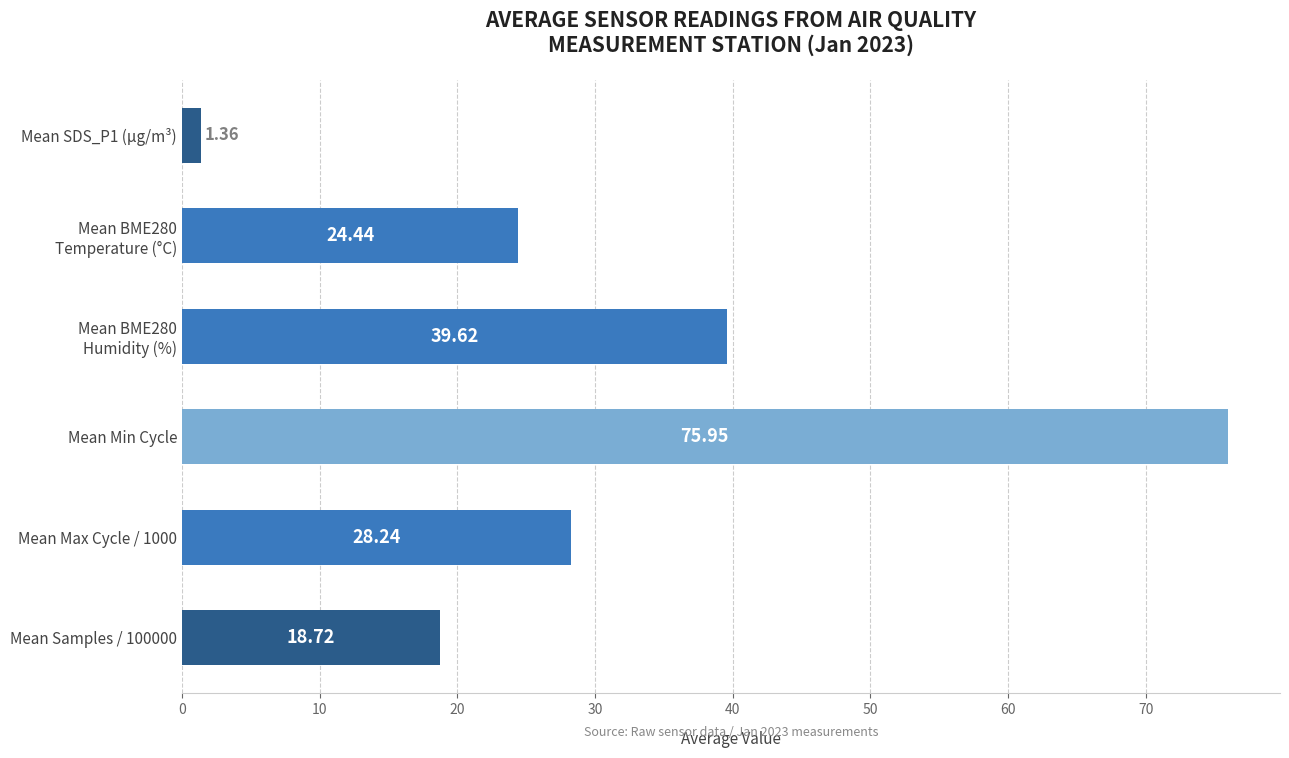

What is the average value?

31.4